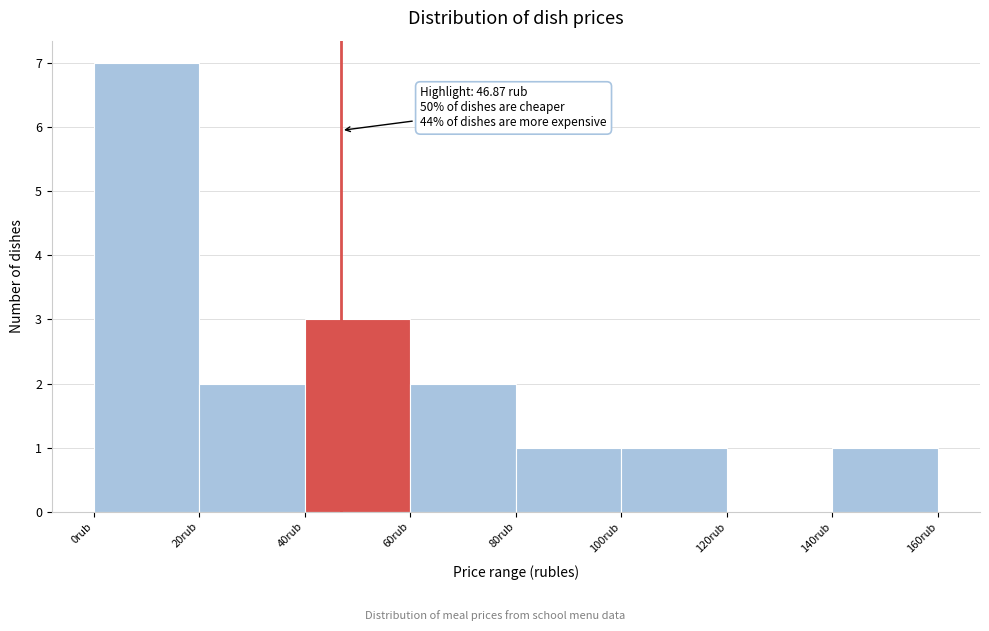

Over which range of the x-axis is the bar tallest?

0 to 20